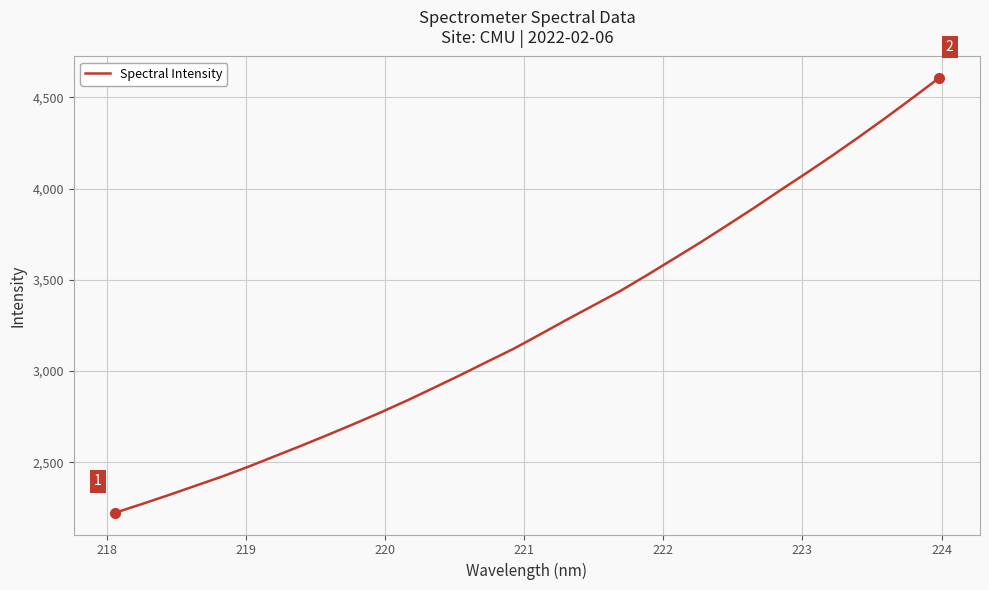

What is the difference between the maximum and minimum values?

2381.7